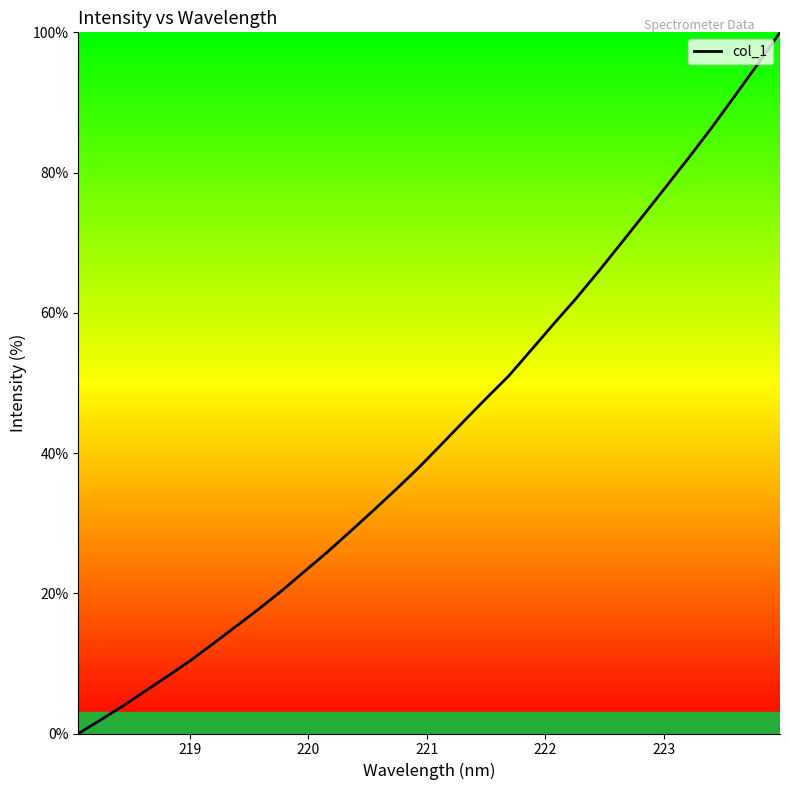

What is the greatest value displayed?

100.0